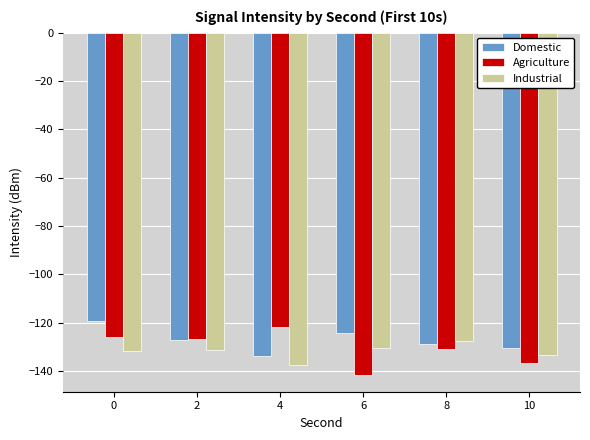

What is the total value across all series at 0?

-377.1